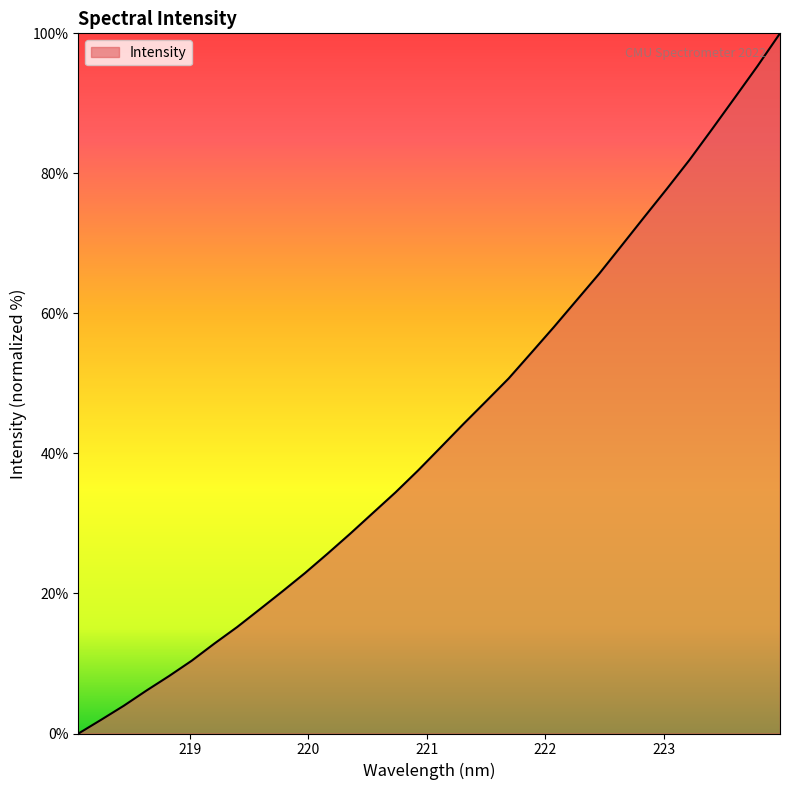

Reading right to left, transcribe all the data shown in this chart.

100.0	95.3	90.8	86.3	81.9	77.8	73.8	69.7	65.7	61.9	58.1	54.4	50.7	47.4	44.2	40.9	37.6	34.4	31.5	28.5	25.7	22.9	20.3	17.7	15.2	12.8	10.4	8.2	6.1	4.0	2.0	0.0